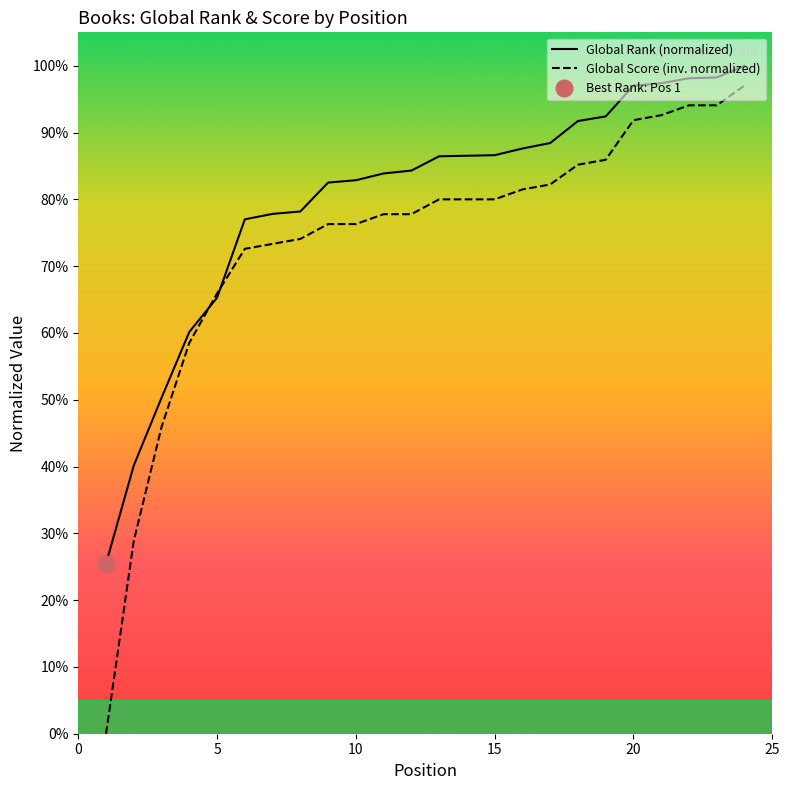

What is the lowest value of the Global Rank (normalized) series?

0.3